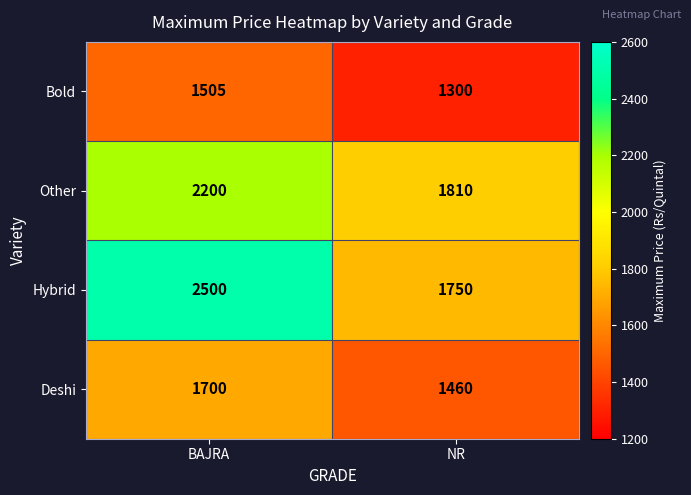

What is the difference between the maximum and minimum values in the Deshi series?

240